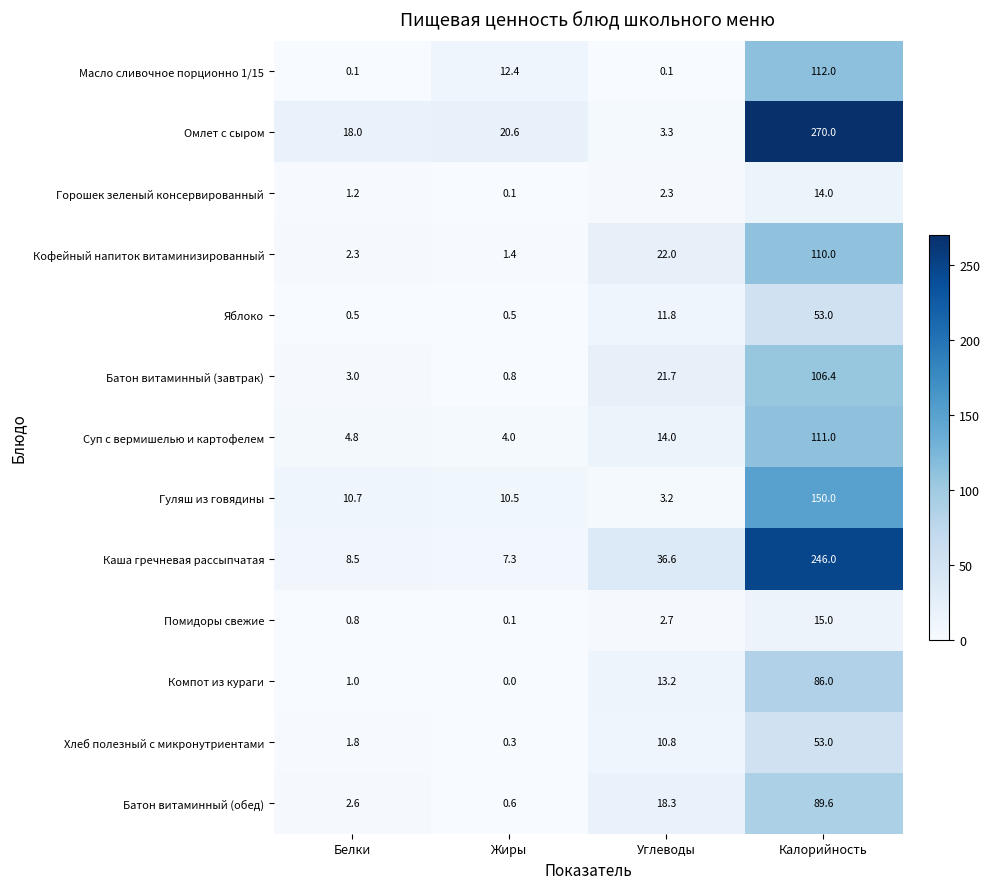

What is the approximate value of Суп с вермишелью и картофелем at Калорийность?

111.0